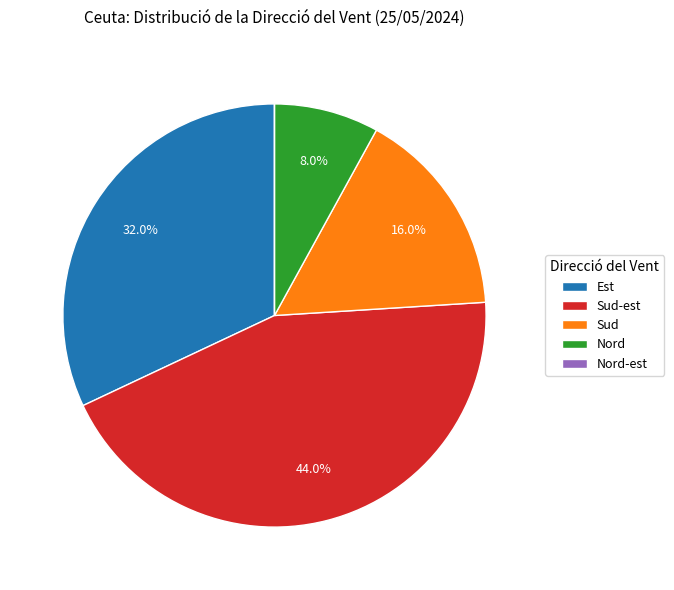

What is the ratio of the value at Nord to the value at Sud?

0.5